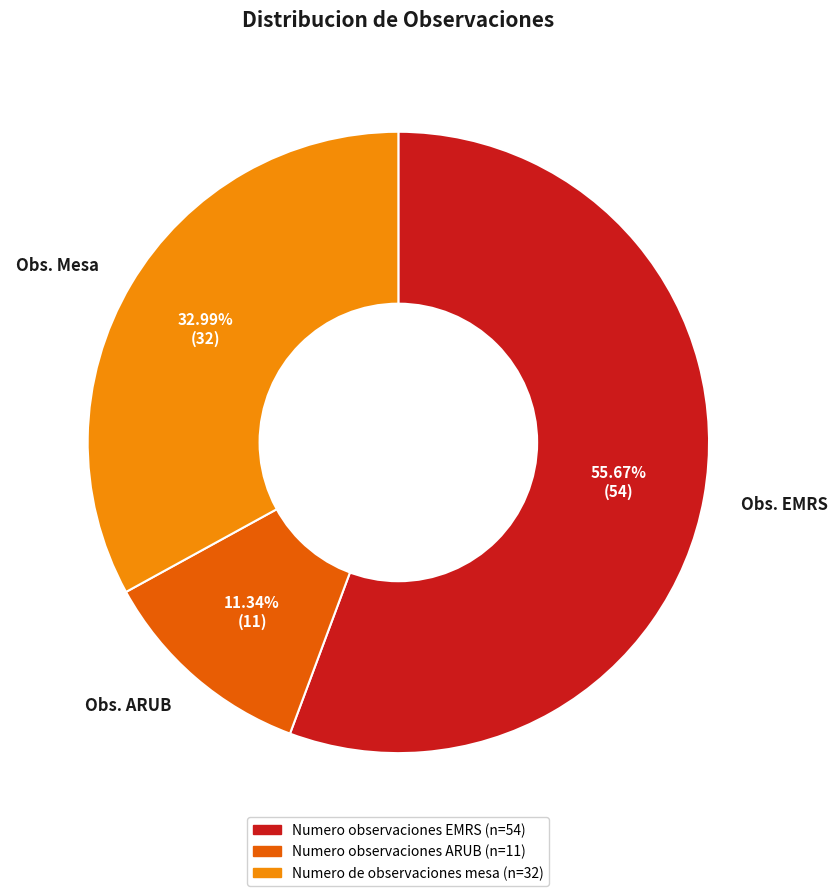

How many segments does this pie chart have?

3